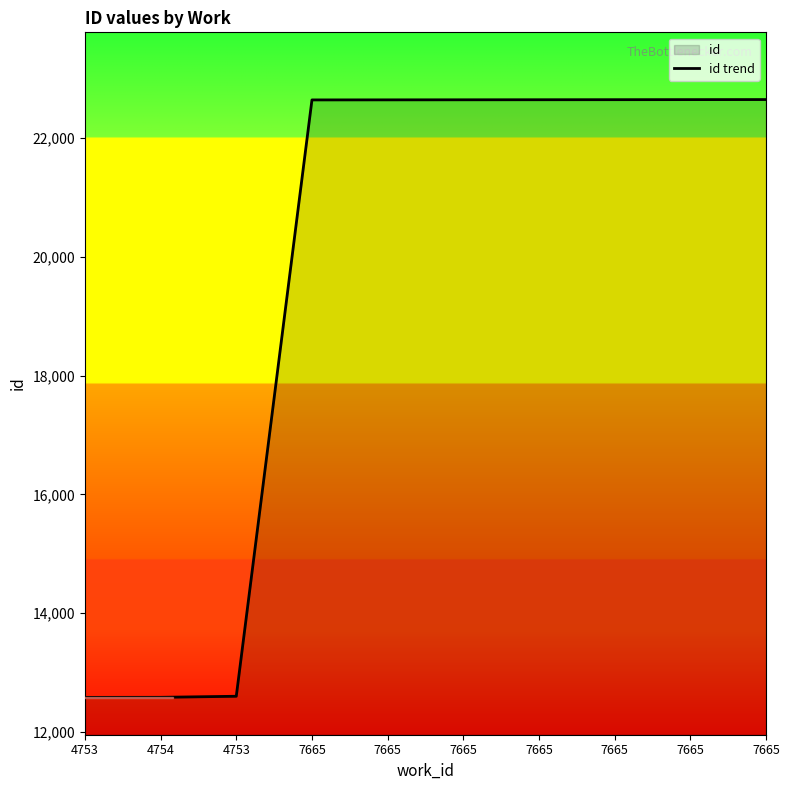

True or false: the data shows 31742 at 7665.

False